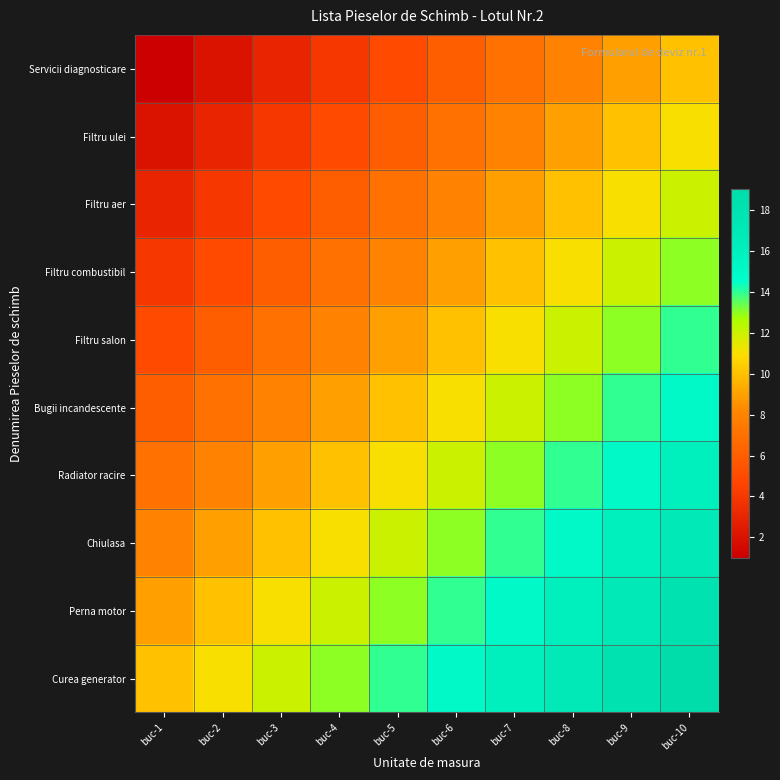

Rank the series at buc-5 from highest to lowest value.

Curea generator, Perna motor, Chiulasa, Radiator racire, Bugii incandescente, Filtru salon, Filtru combustibil, Filtru aer, Filtru ulei, Servicii diagnosticare